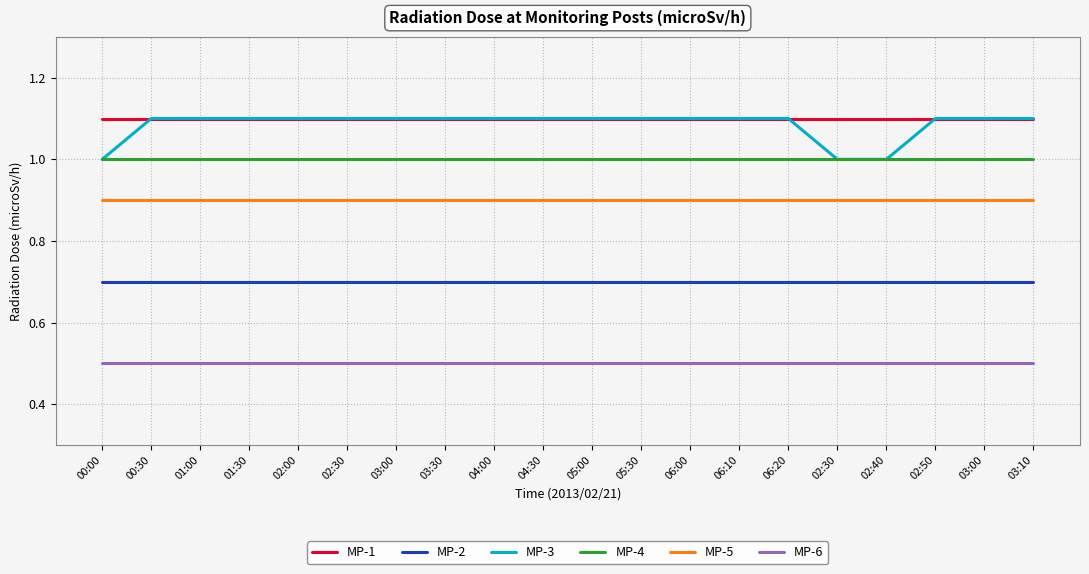

How many categories are shown in the chart?

20